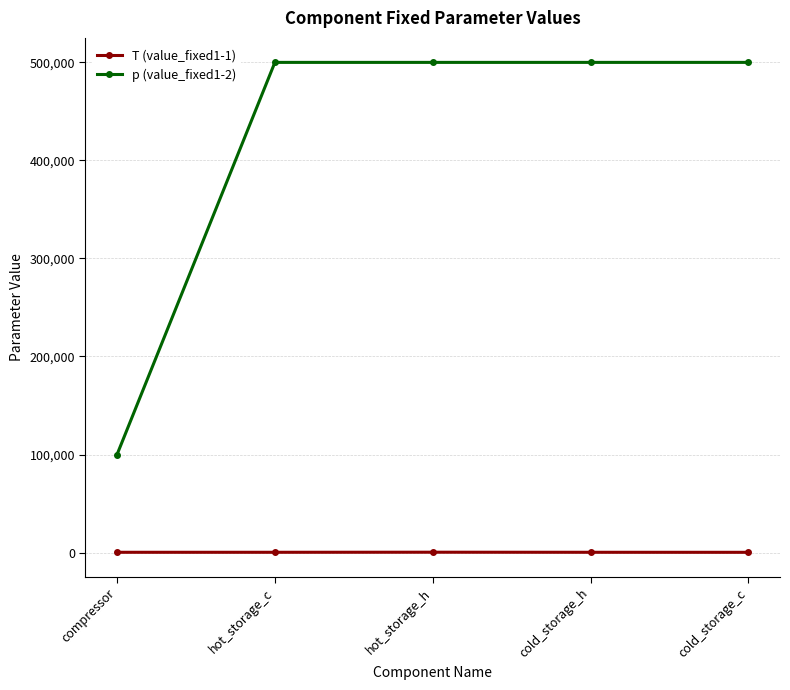

True or false: T (value_fixed1-1) and p (value_fixed1-2) intersect in this chart.

False